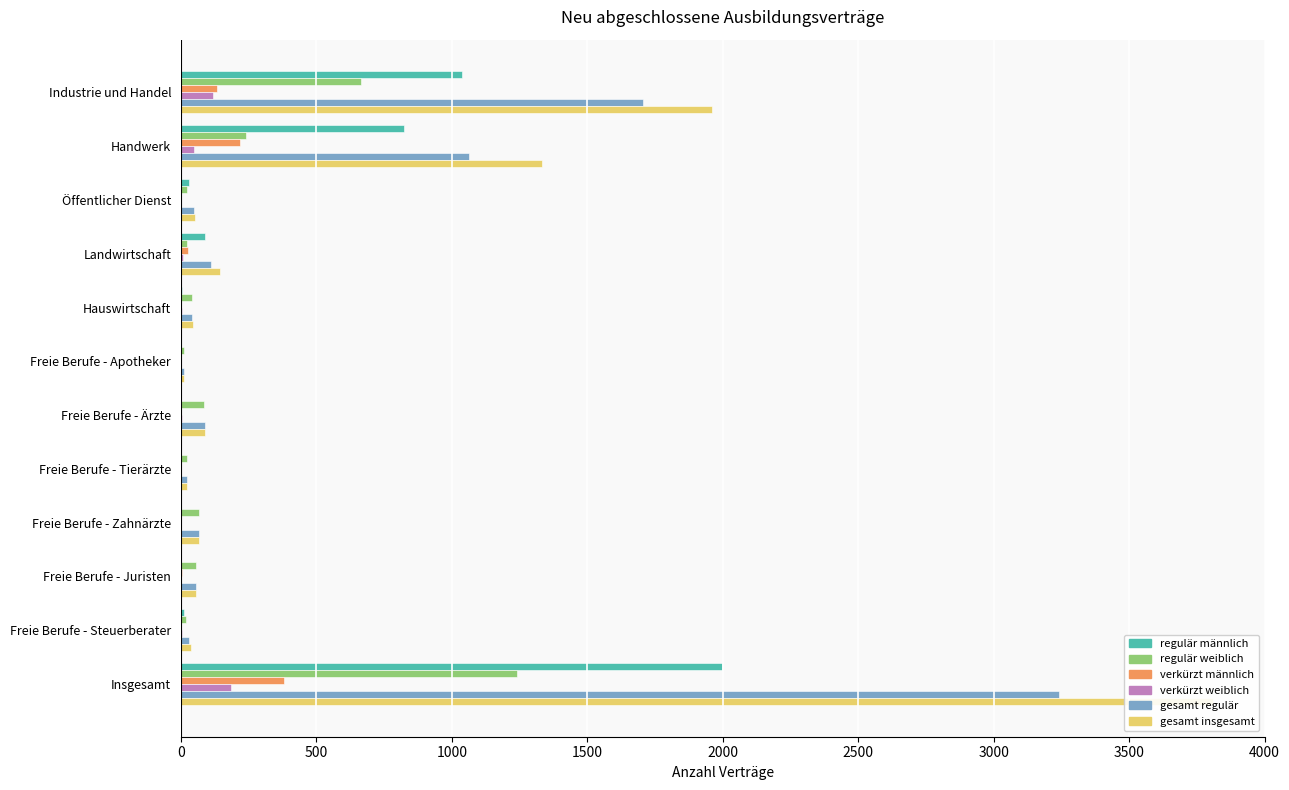

What is the sum of all regulär weiblich values?

2487